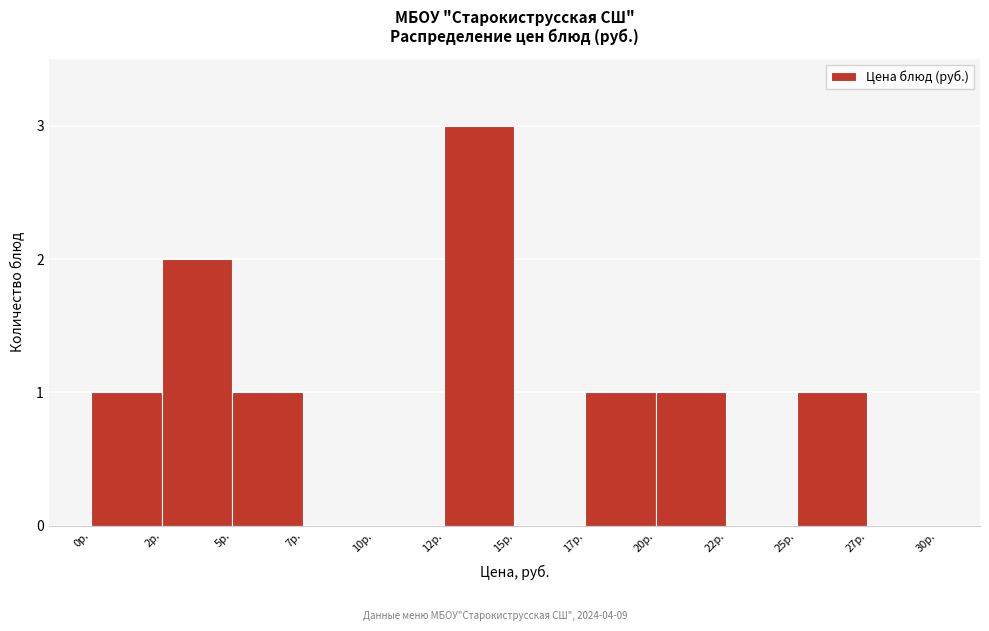

Reading left to right, transcribe all the data shown in this chart.

0р.=1	2р.=2	5р.=1	7р.=0	10р.=0	12р.=3	15р.=0	17р.=1	20р.=1	22р.=0	25р.=1	27р.=0